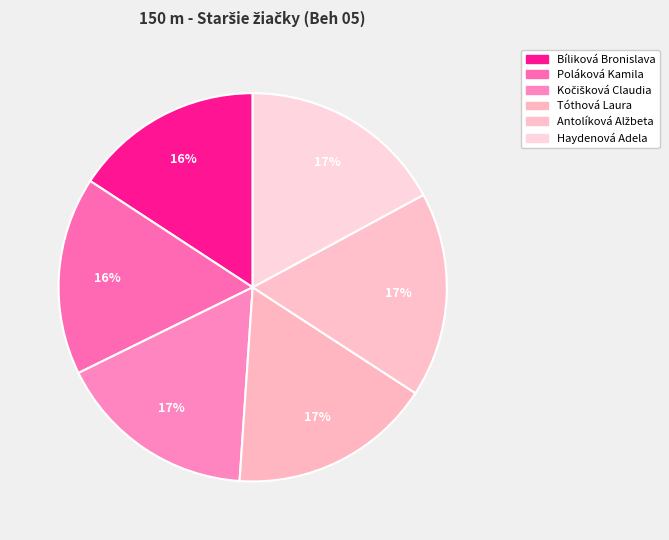

Is there any slice that represents more than half of the pie?

No